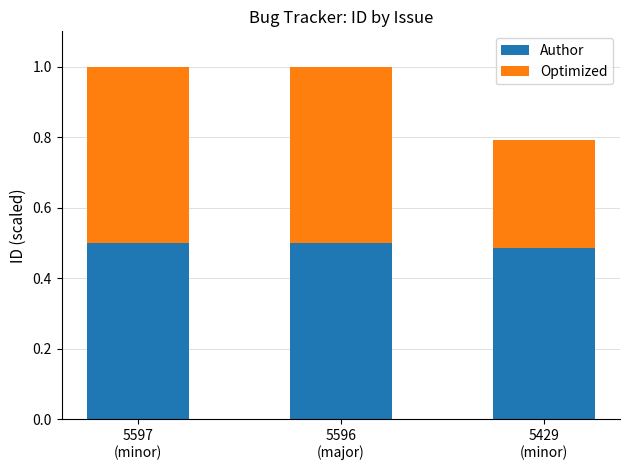

Count the Author values in the range 0 to 1.

3